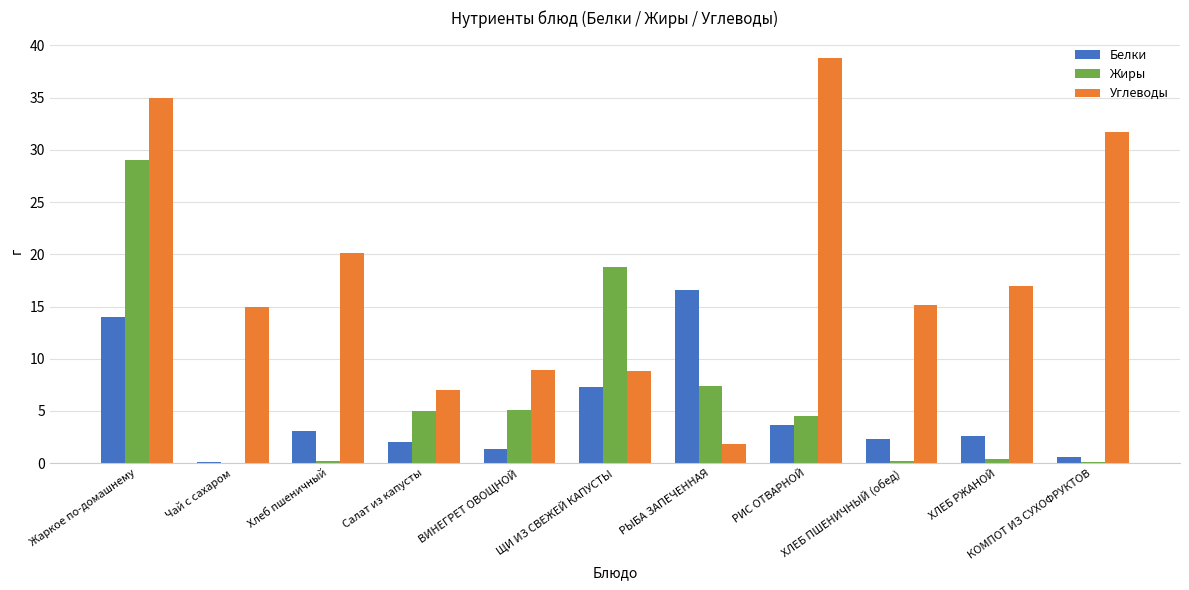

Which category has the highest value across all series?

РИС ОТВАРНОЙ